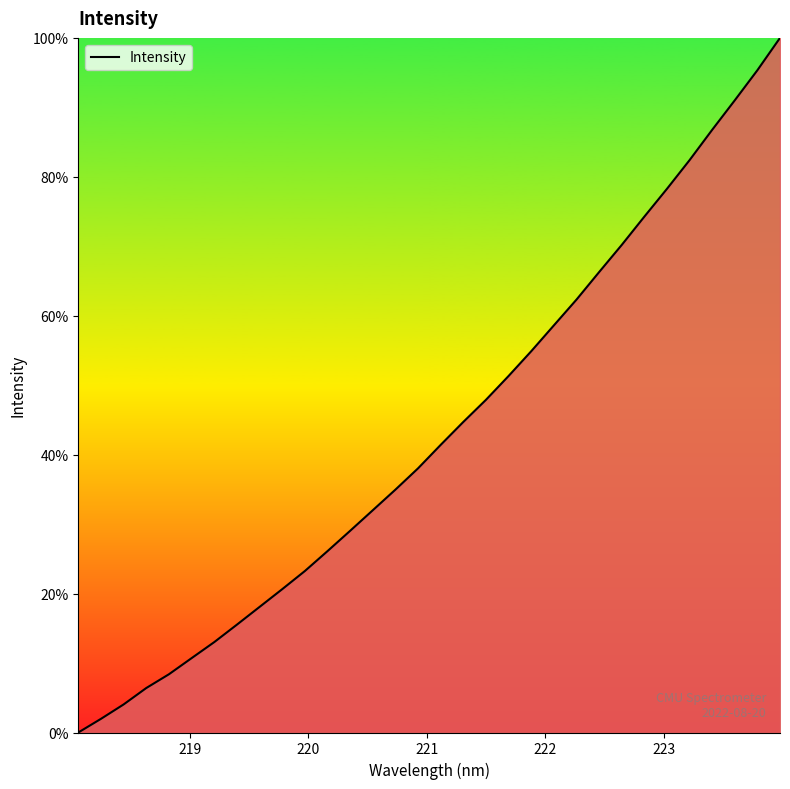

What is the difference between the maximum and minimum values?

100.0